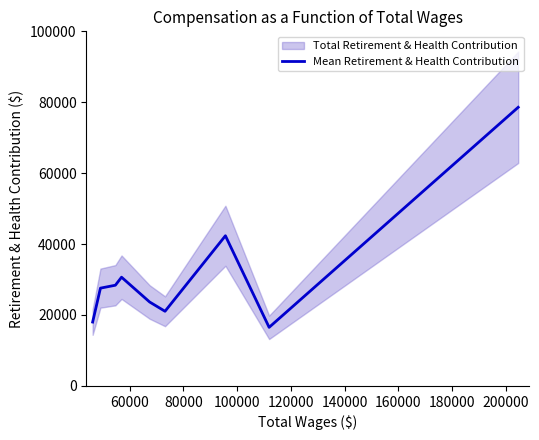

What is the value of the 6th point from the left?

21043